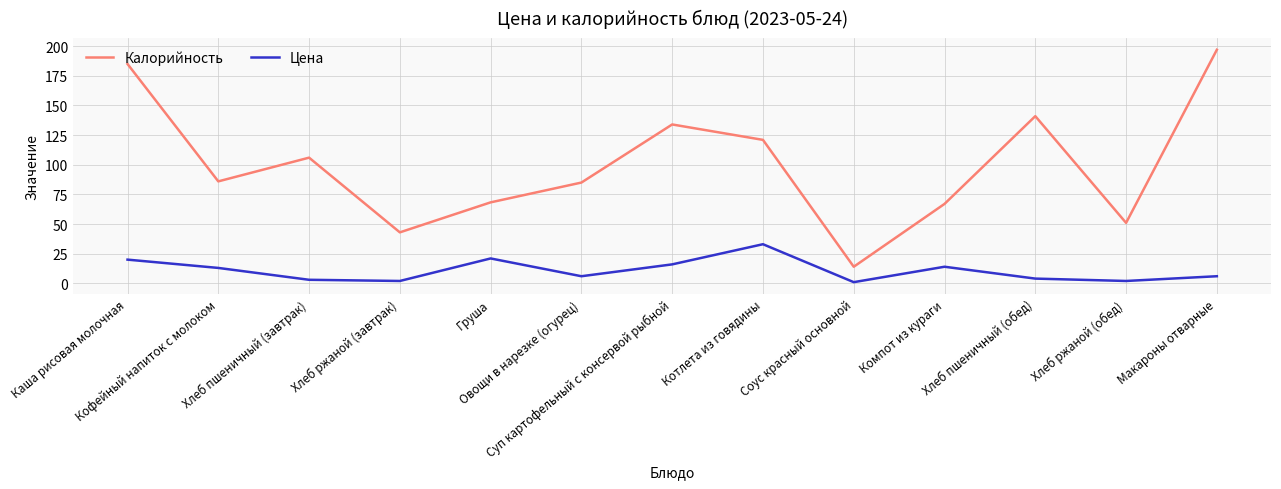

Reading left to right, list all the values displayed in this chart.

Калорийность: Каша рисовая молочная=185.0	Кофейный напиток с молоком=86.0	Хлеб пшеничный (завтрак)=106.0	Хлеб ржаной (завтрак)=43.0	Груша=68.3	Овощи в нарезке (огурец)=85.0	Суп картофельный с консервой рыбной=134.0	Котлета из говядины=121.0	Соус красный основной=14.0	Компот из кураги=67.0	Хлеб пшеничный (обед)=141.0	Хлеб ржаной (обед)=51.0	Макароны отварные=197.0
Цена: Каша рисовая молочная=20.0	Кофейный напиток с молоком=13.0	Хлеб пшеничный (завтрак)=3.0	Хлеб ржаной (завтрак)=2.0	Груша=21.0	Овощи в нарезке (огурец)=6.0	Суп картофельный с консервой рыбной=16.0	Котлета из говядины=33.0	Соус красный основной=1.0	Компот из кураги=14.0	Хлеб пшеничный (обед)=4.0	Хлеб ржаной (обед)=2.0	Макароны отварные=6.0